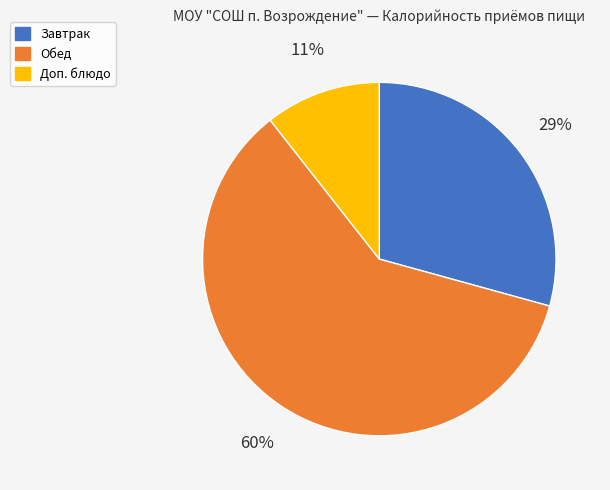

To the nearest percent, what is the combined percentage of Обед and Завтрак?

89%